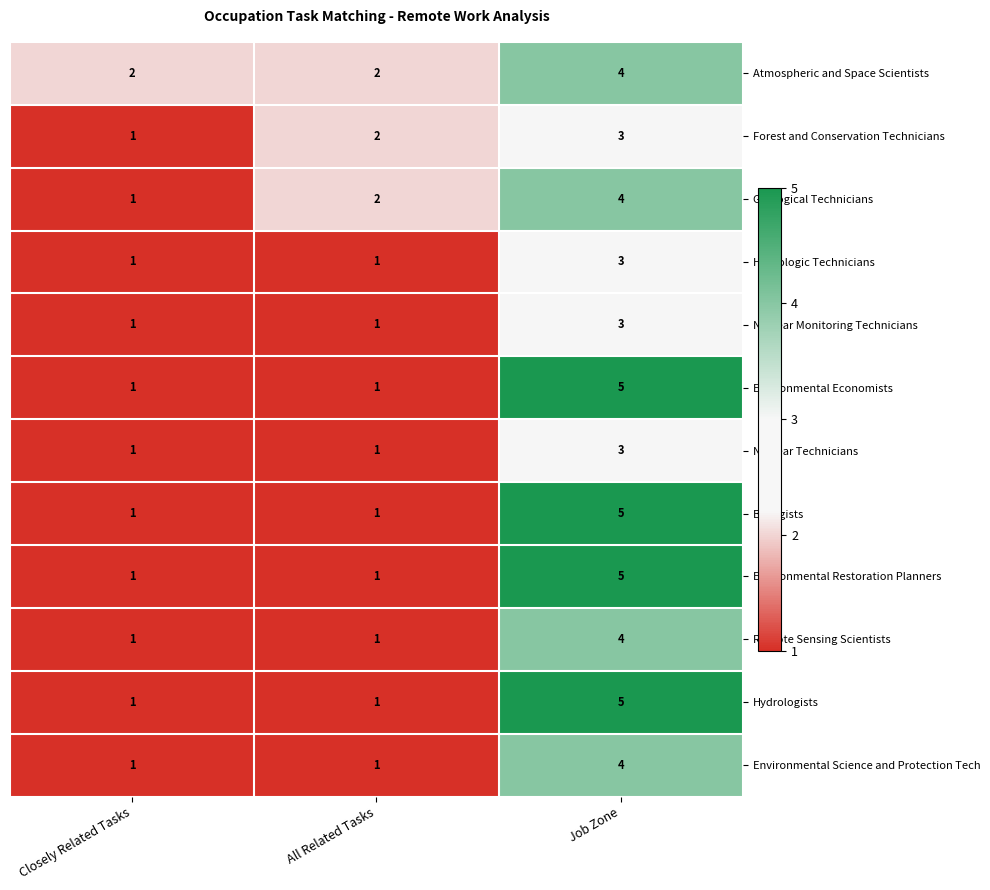

What is the sum of the Hydrologic Technicians values at Job Zone and All Related Tasks?

4